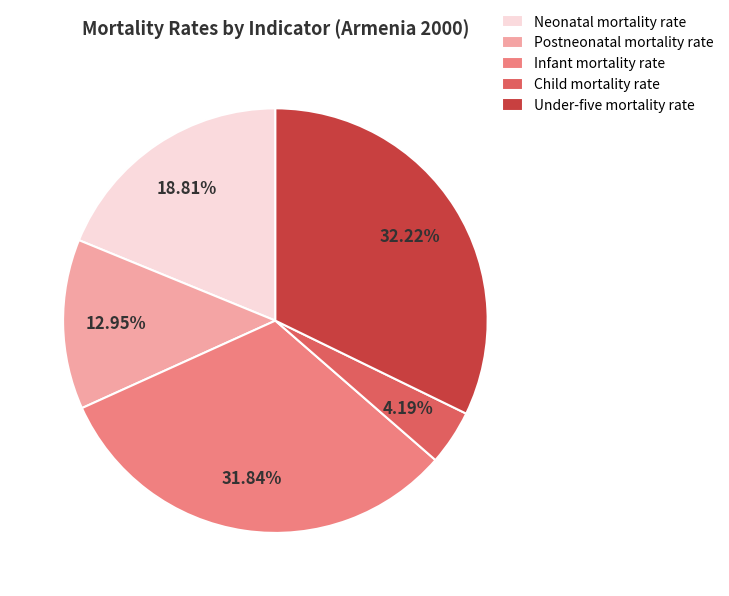

Does Postneonatal mortality rate represent more than half of the total?

No